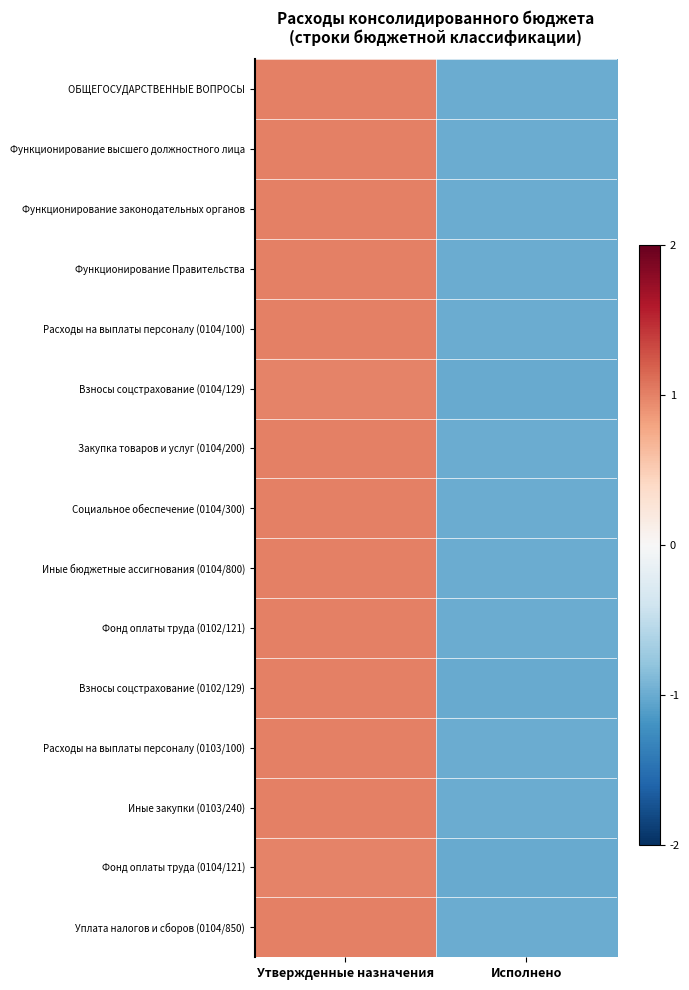

Reading left to right, transcribe all the data shown in this chart.

ОБЩЕГОСУДАРСТВЕННЫЕ ВОПРОСЫ: Утвержденные назначения=1.0	Исполнено=-1.0
Функционирование высшего должностного лица: Утвержденные назначения=1.0	Исполнено=-1.0
Функционирование законодательных органов: Утвержденные назначения=1.0	Исполнено=-1.0
Функционирование Правительства: Утвержденные назначения=1.0	Исполнено=-1.0
Расходы на выплаты персоналу (0104/100): Утвержденные назначения=1.0	Исполнено=-1.0
Взносы соцстрахование (0104/129): Утвержденные назначения=1.0	Исполнено=-1.0
Закупка товаров и услуг (0104/200): Утвержденные назначения=1.0	Исполнено=-1.0
Социальное обеспечение (0104/300): Утвержденные назначения=1.0	Исполнено=-1.0
Иные бюджетные ассигнования (0104/800): Утвержденные назначения=1.0	Исполнено=-1.0
Фонд оплаты труда (0102/121): Утвержденные назначения=1.0	Исполнено=-1.0
Взносы соцстрахование (0102/129): Утвержденные назначения=1.0	Исполнено=-1.0
Расходы на выплаты персоналу (0103/100): Утвержденные назначения=1.0	Исполнено=-1.0
Иные закупки (0103/240): Утвержденные назначения=1.0	Исполнено=-1.0
Фонд оплаты труда (0104/121): Утвержденные назначения=1.0	Исполнено=-1.0
Уплата налогов и сборов (0104/850): Утвержденные назначения=1.0	Исполнено=-1.0